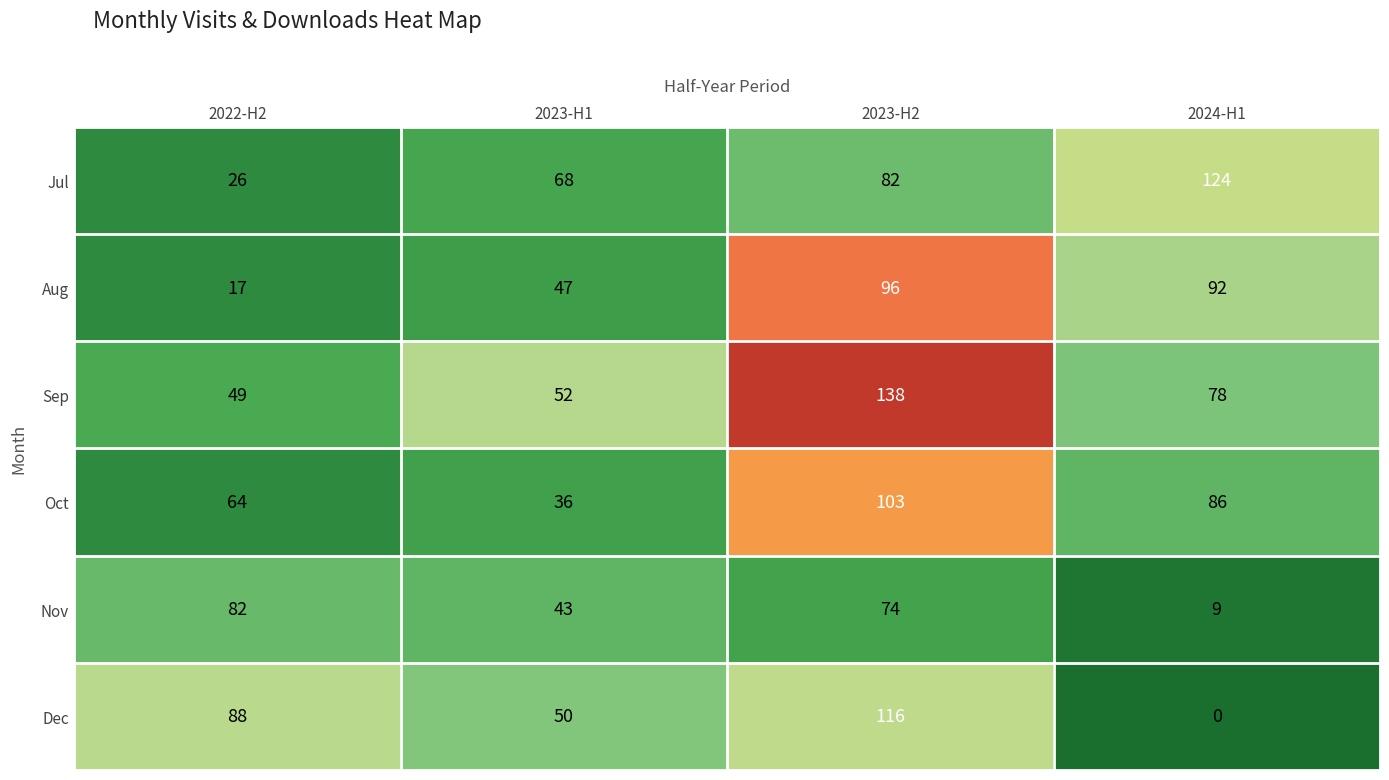

List the series in order of their peak value, lowest first.

Nov, Aug, Oct, Dec, Jul, Sep